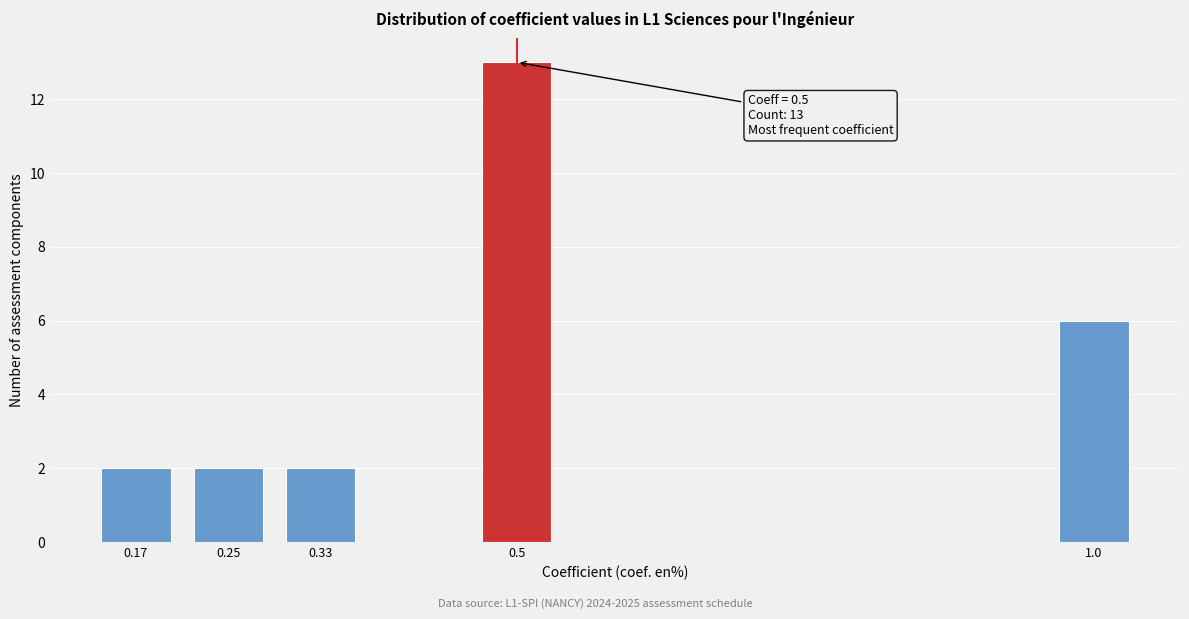

Reading right to left, extract all data points from this chart.

1.0=6	0.5=13	0.33=2	0.25=2	0.17=2